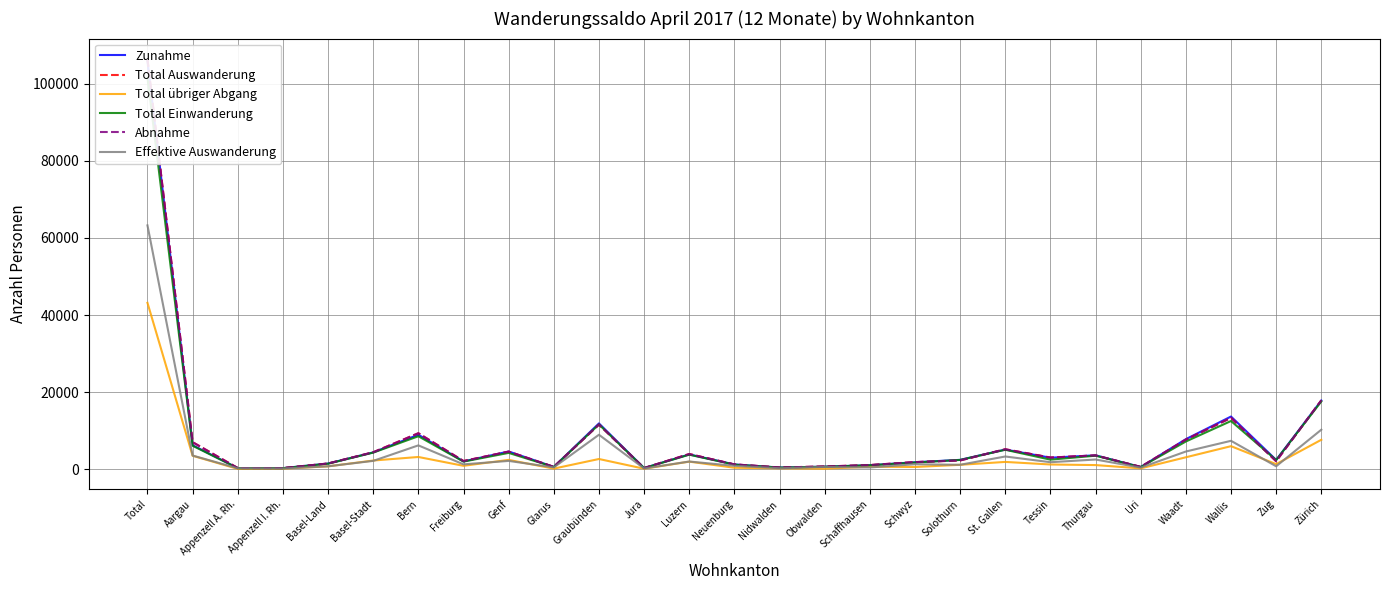

What is the maximum value for Zunahme?

105931